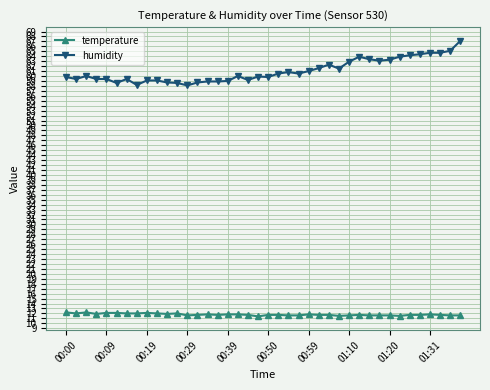

Which series has the largest total across all categories?

humidity